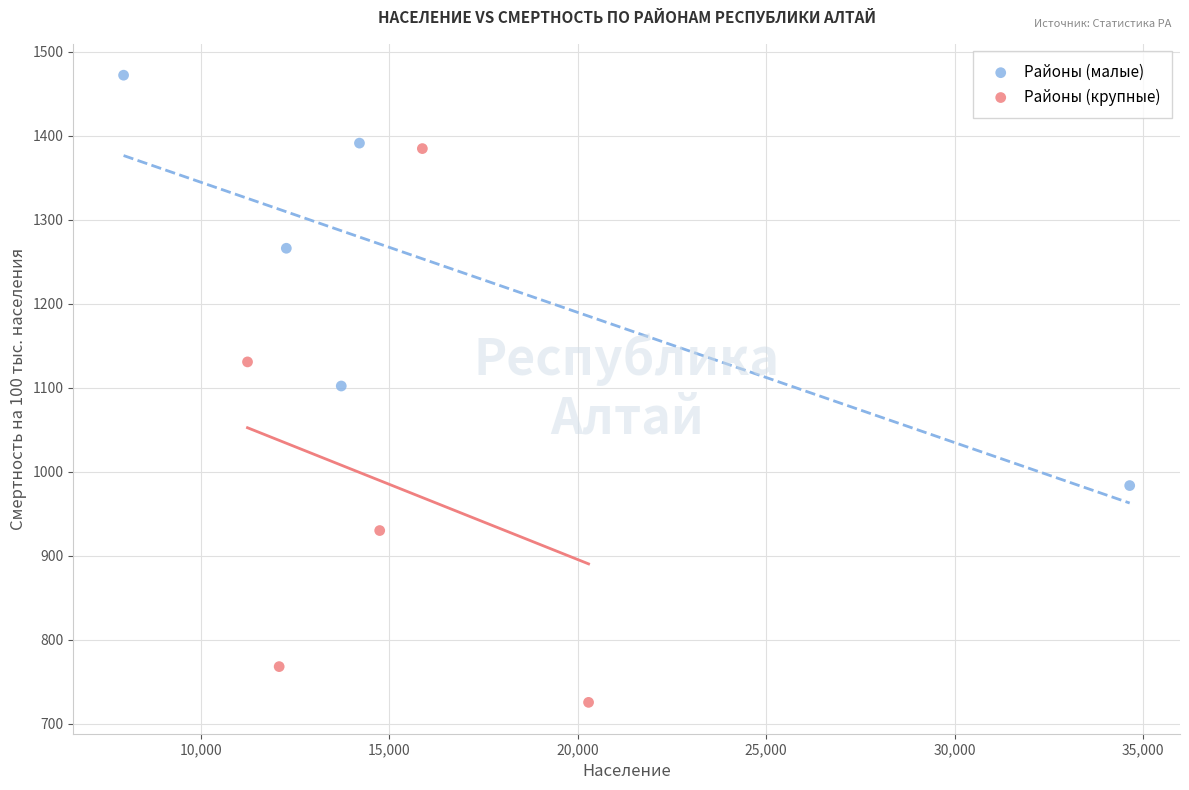

Which series has the widest spread of Y values?

Районы (крупные)